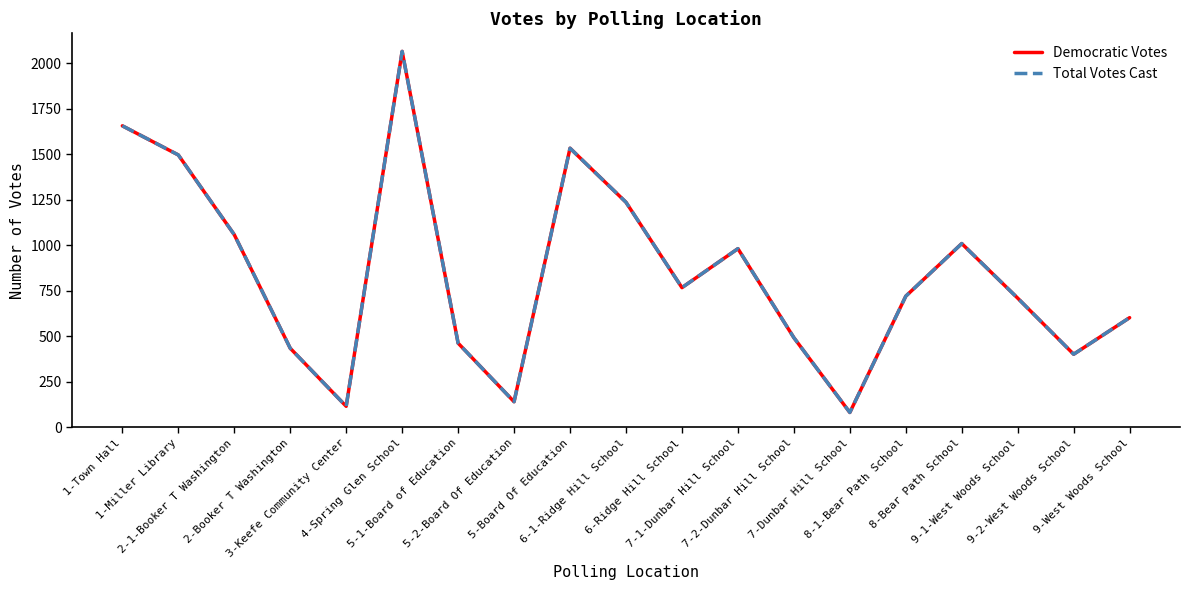

Does the chart display data point markers on the line(s)?

No